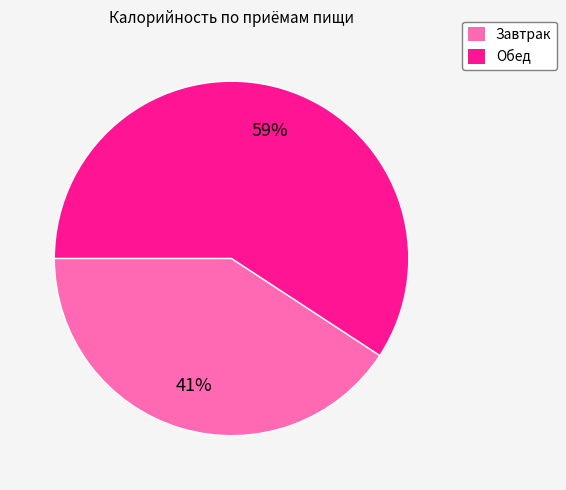

Which category has the smallest portion of the pie?

Завтрак